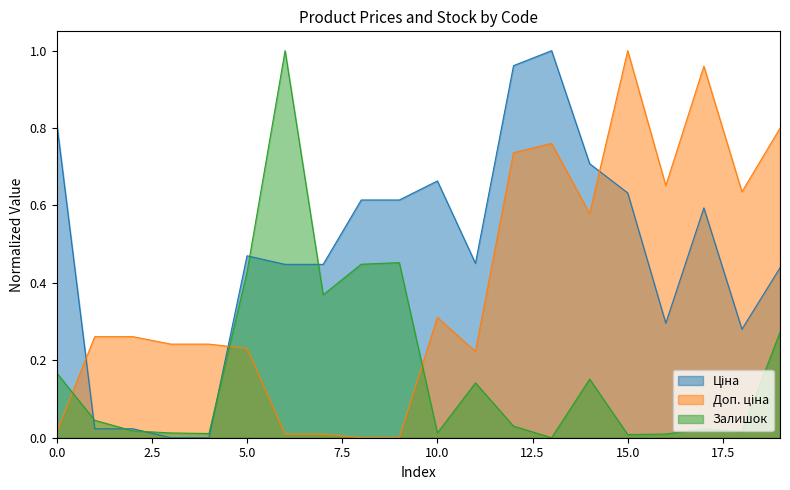

Count the number of categories in the chart.

20